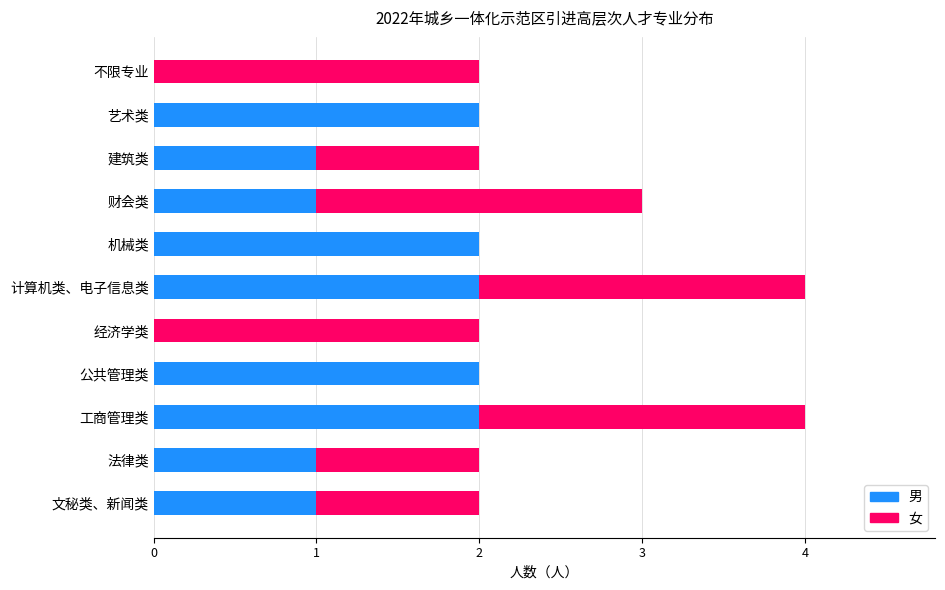

The 男 series shows 1 at 建筑类. True or false?

True